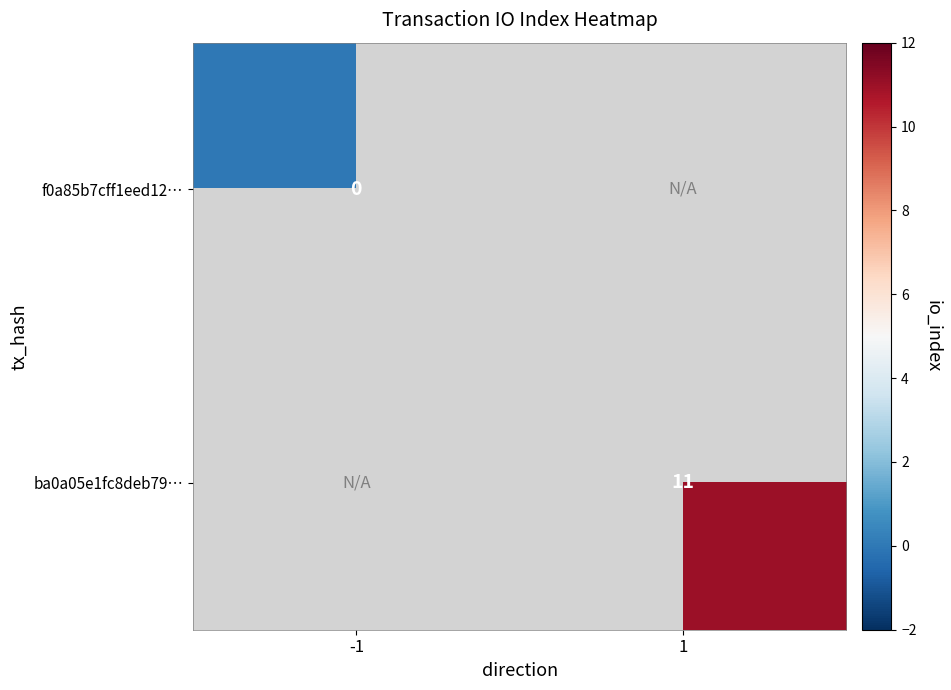

True or false: ba0a05e1fc8deb79… has a value of 19 at 1.

False